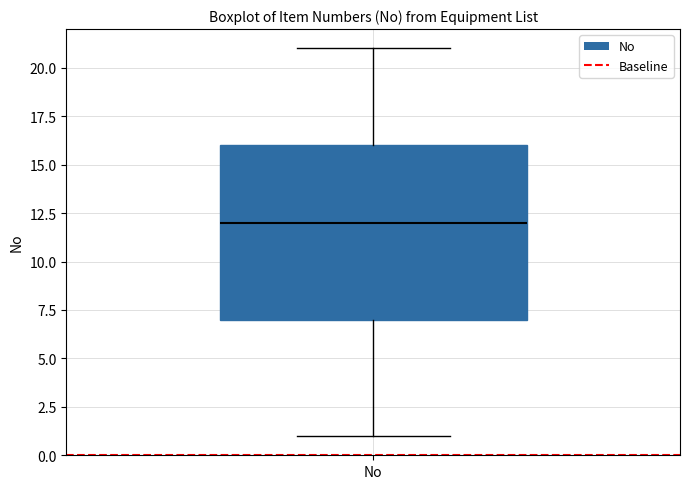

Read this box plot against the y-axis: the position of the median line, the range covered by the box, and the ends of both whiskers. The values are not printed on the chart, so give them approximately, as read against the axis.

median 12, box 7 to 16, whiskers 1 to 21